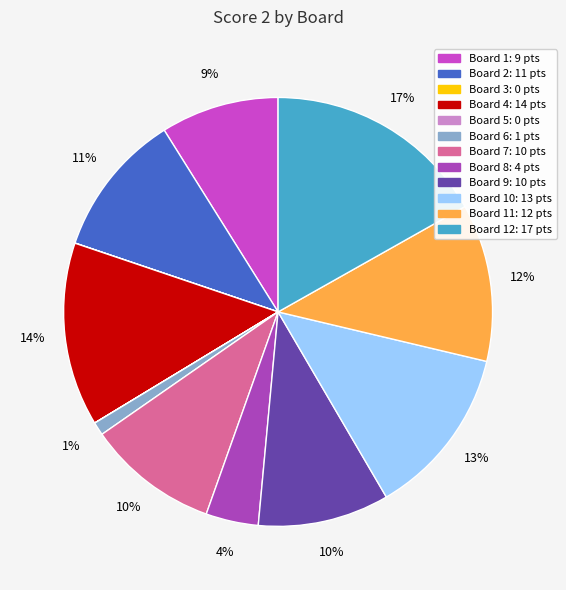

How many segments does this pie chart have?

12